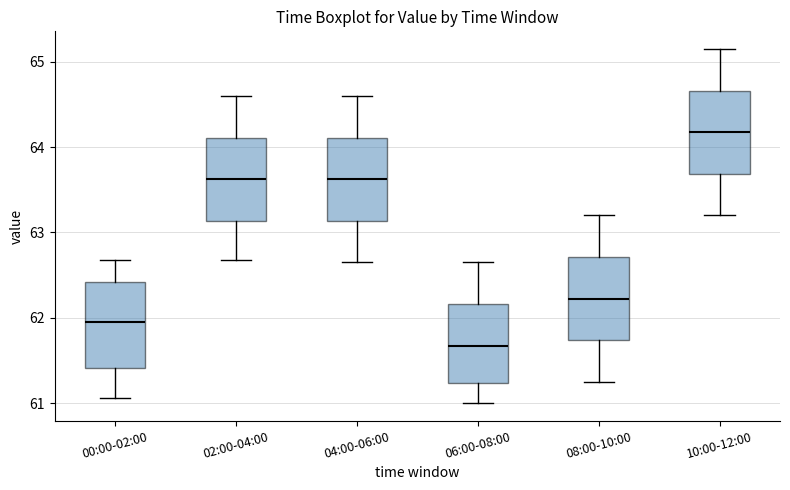

Where is the lower edge of the box for 00:00-02:00 on the y-axis? The values are not printed on the chart, so give them approximately, as read against the axis.

61.4